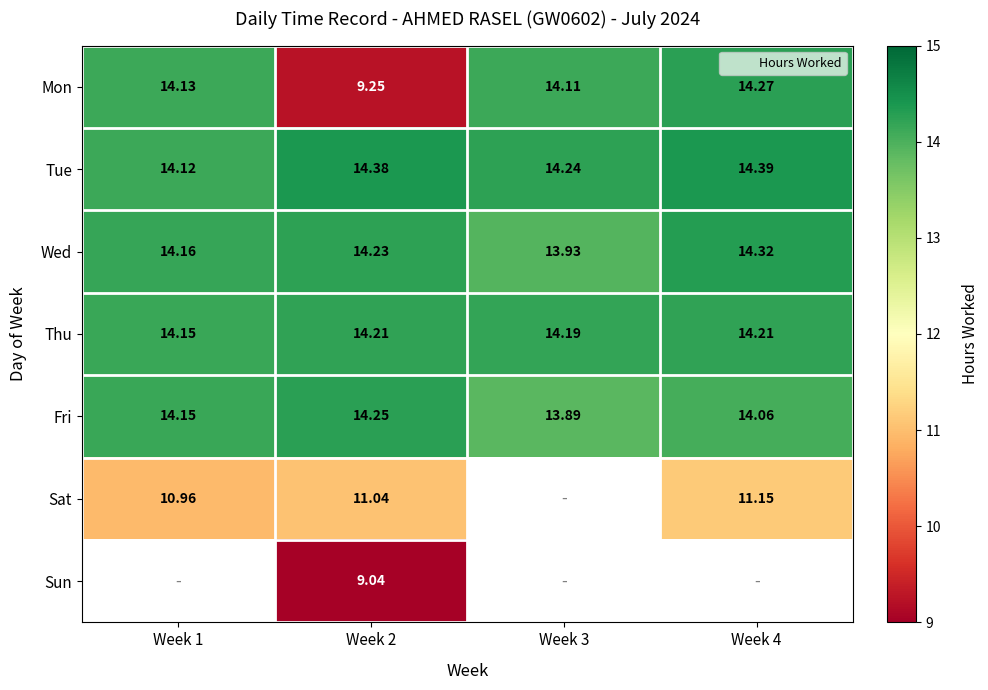

What is the lowest value of the Tue series?

14.1